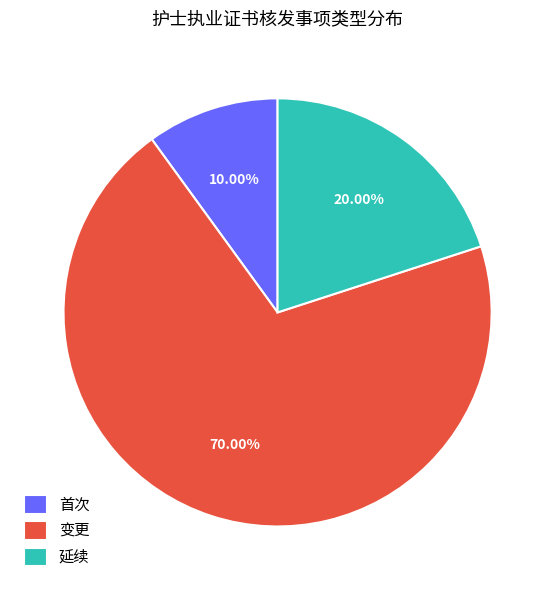

How many segments does this pie chart have?

3